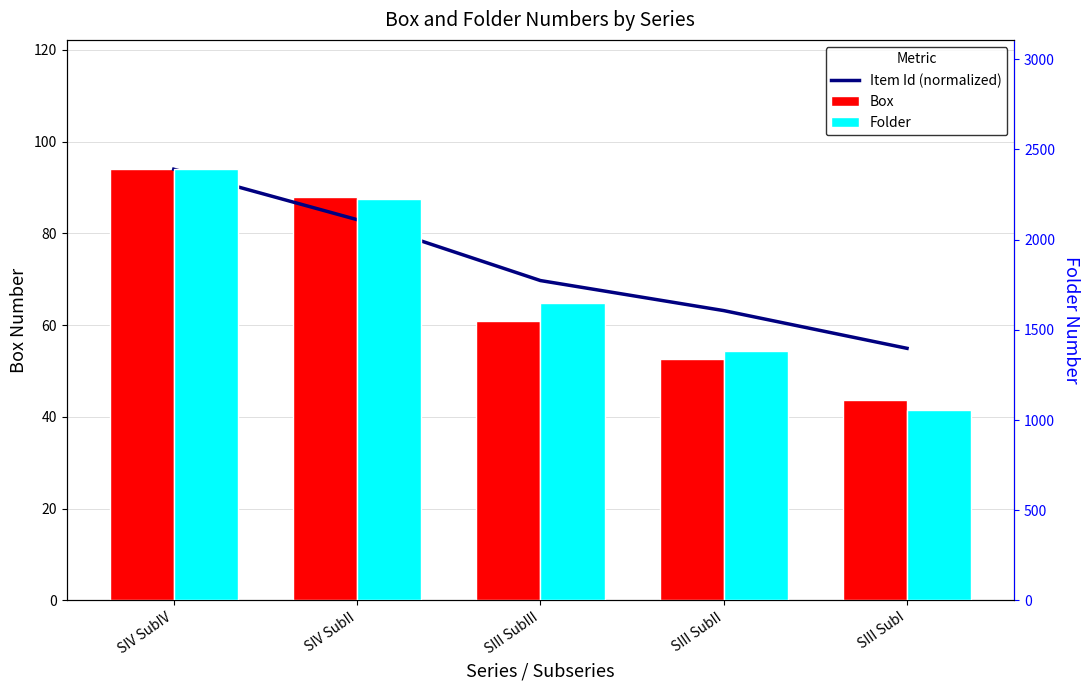

What is the maximum value shown in the chart?

2390.0